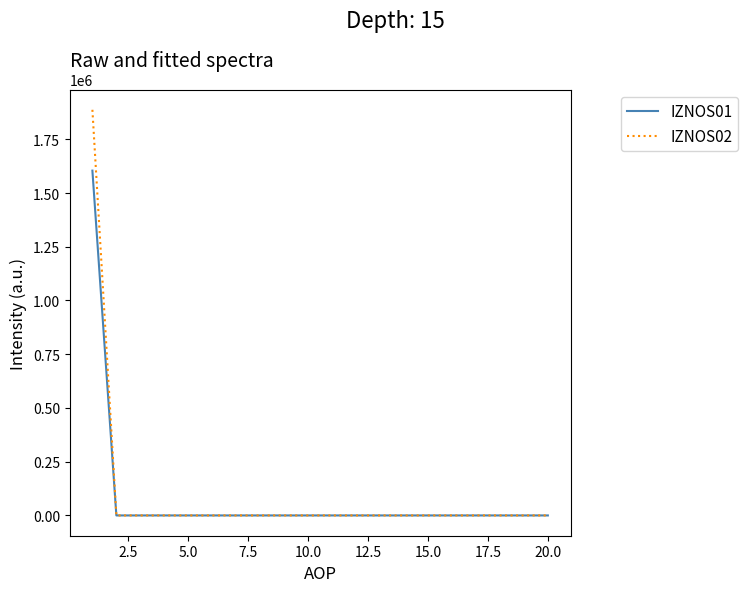

Which series has the largest range (max minus min)?

IZNOS02